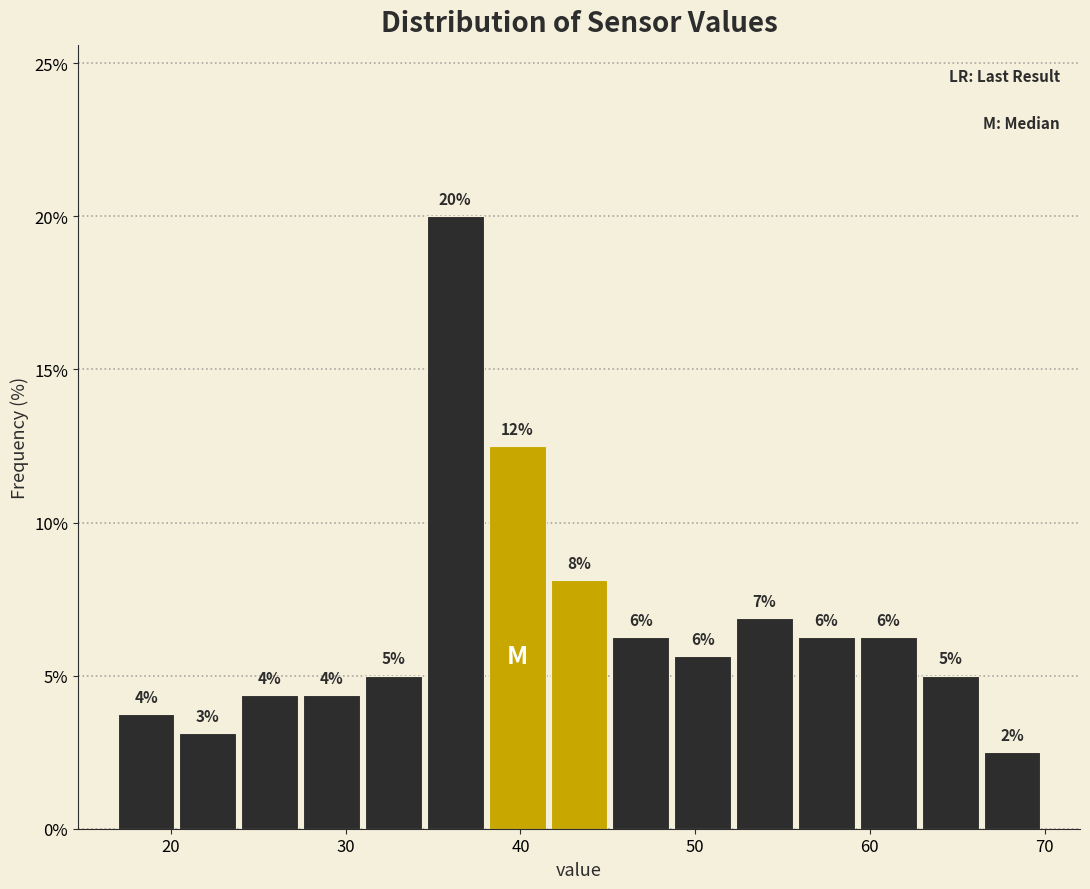

Around what value on the x-axis is the tallest bar? Give the approximate position of its centre, as read against the axis.

36